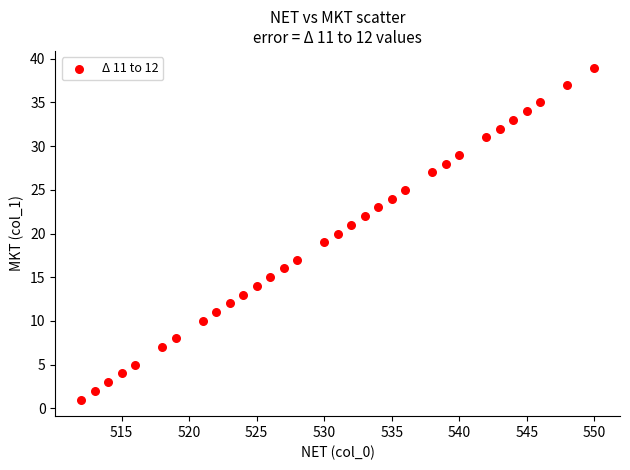

What is the range of X values (max minus min)?

38